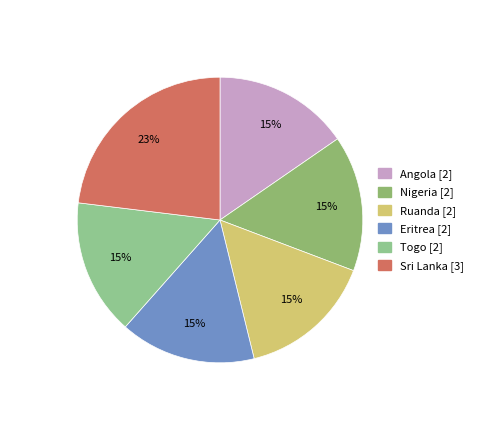

Is the sum of Angola and Eritrea greater than half?

No